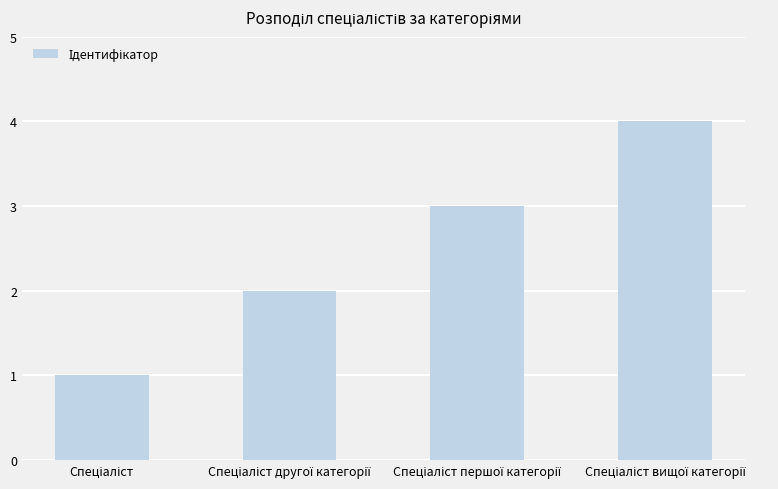

Are the bars horizontal?

No